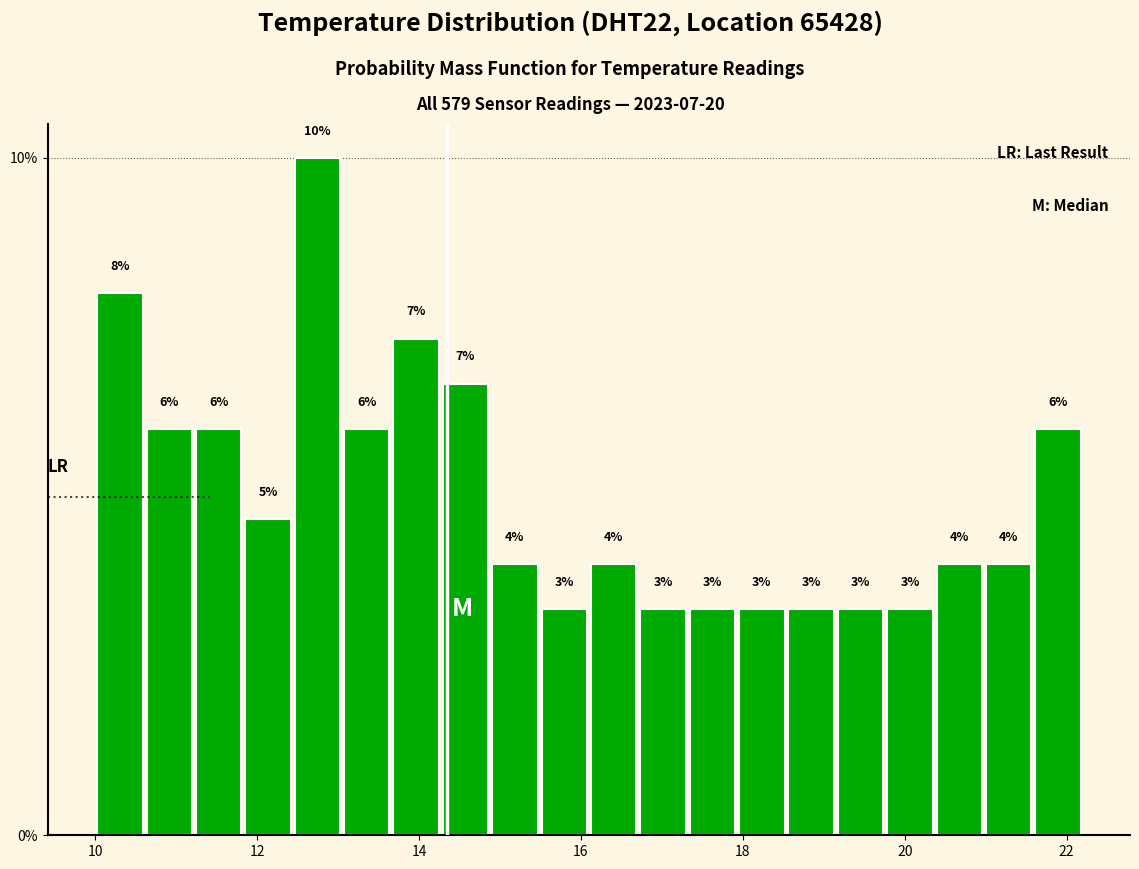

Read against the x-axis, roughly where is the centre of the tallest bar?

12.8